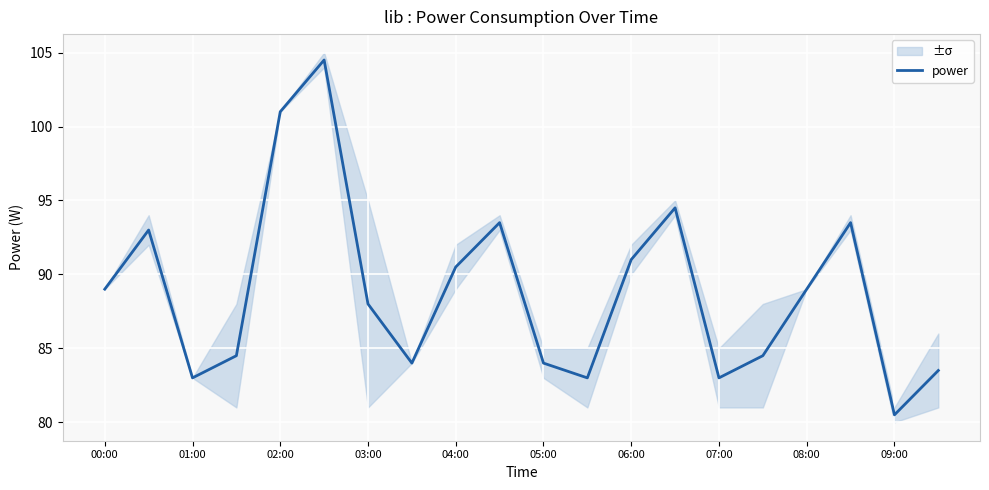

Which category has the lowest value in the power series?

09:00